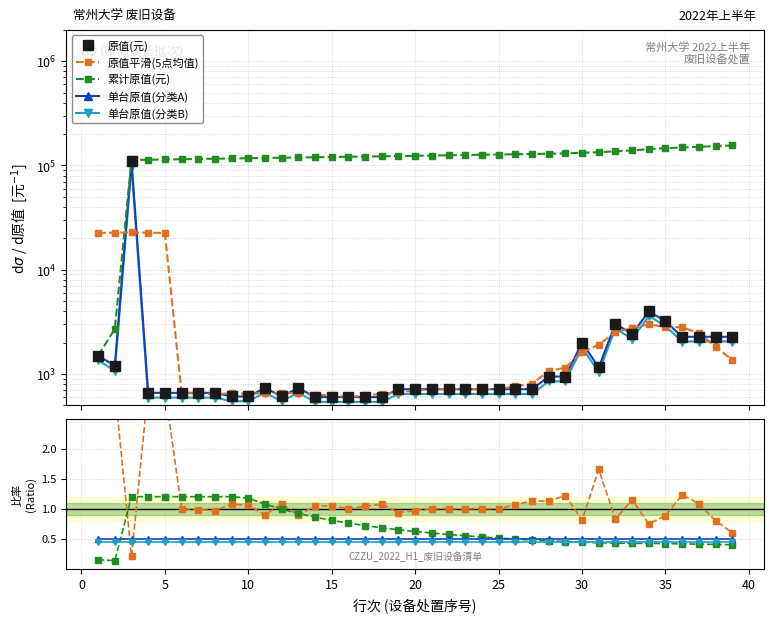

What is the approximate value of 单台均价 at 29?

945.0